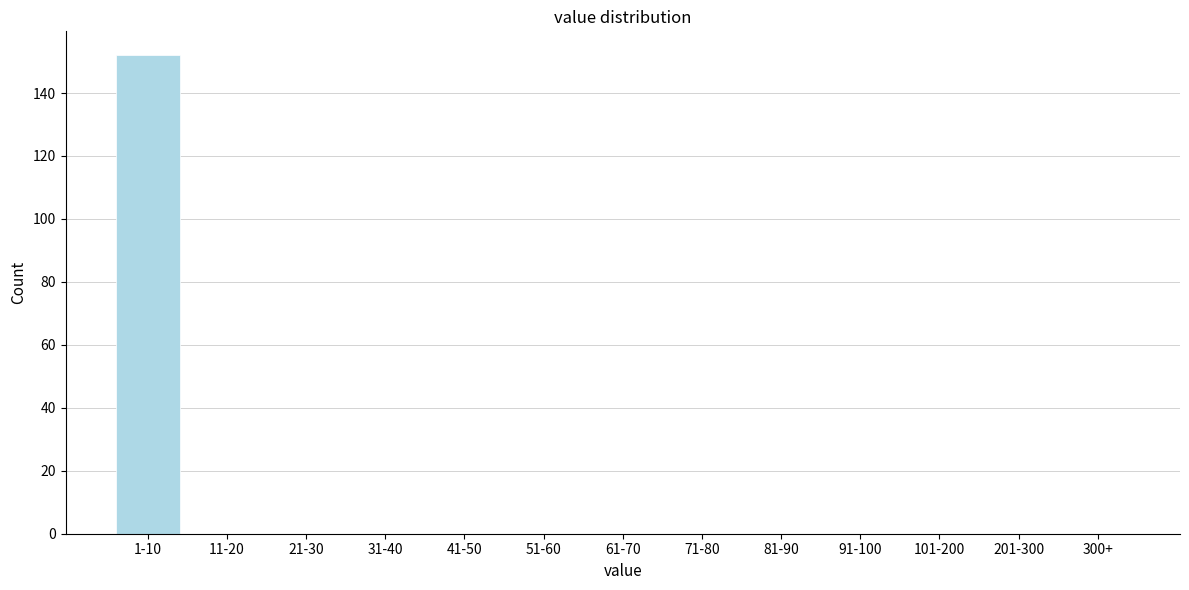

Reading left to right, list all the values displayed in this chart.

1-10=152	11-20=0	21-30=0	31-40=0	41-50=0	51-60=0	61-70=0	71-80=0	81-90=0	91-100=0	101-200=0	201-300=0	300+=0